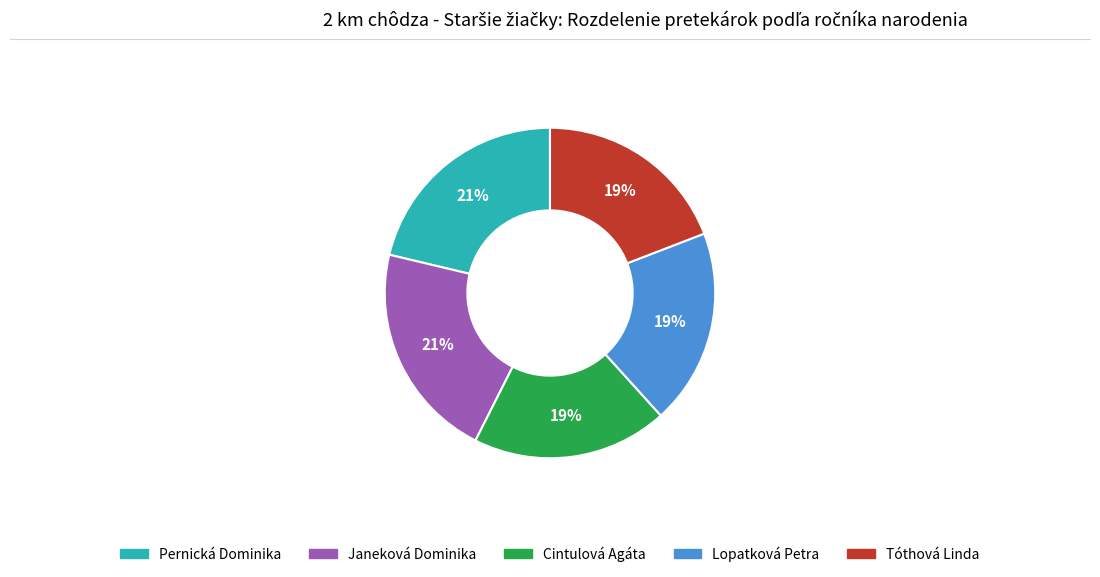

Count the number of slices in the pie.

5